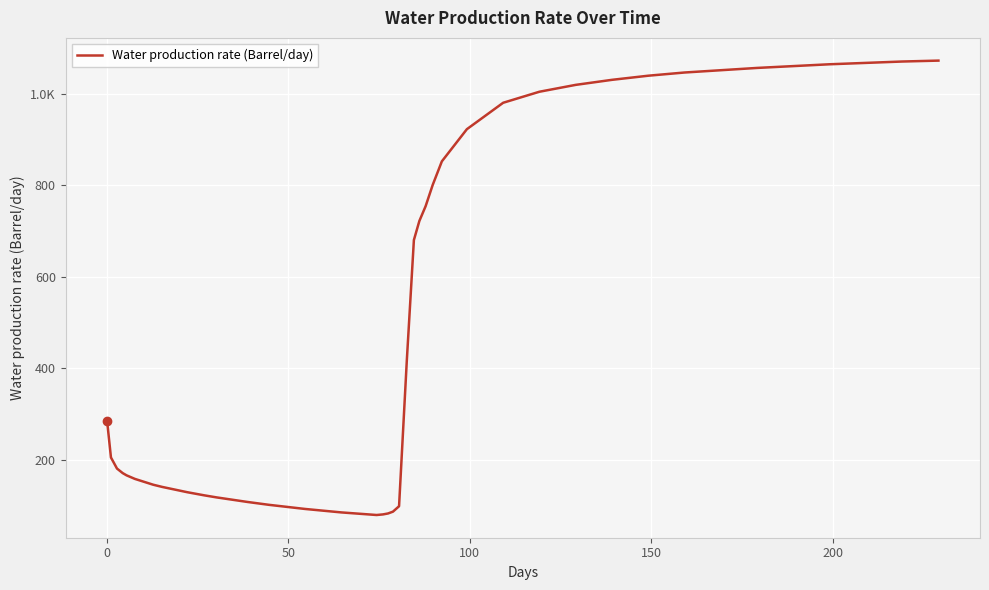

Does the chart have visible grid lines?

Yes